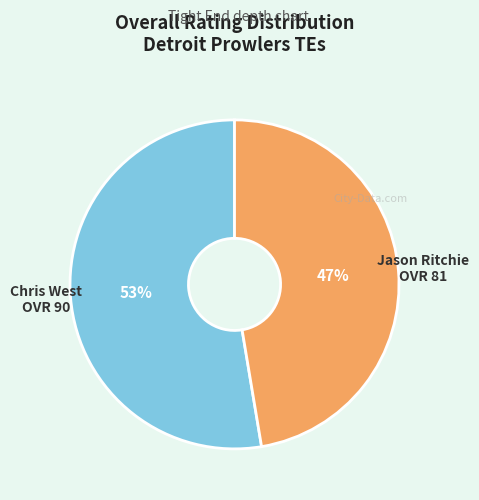

To the nearest percent, what is the average slice percentage?

50%